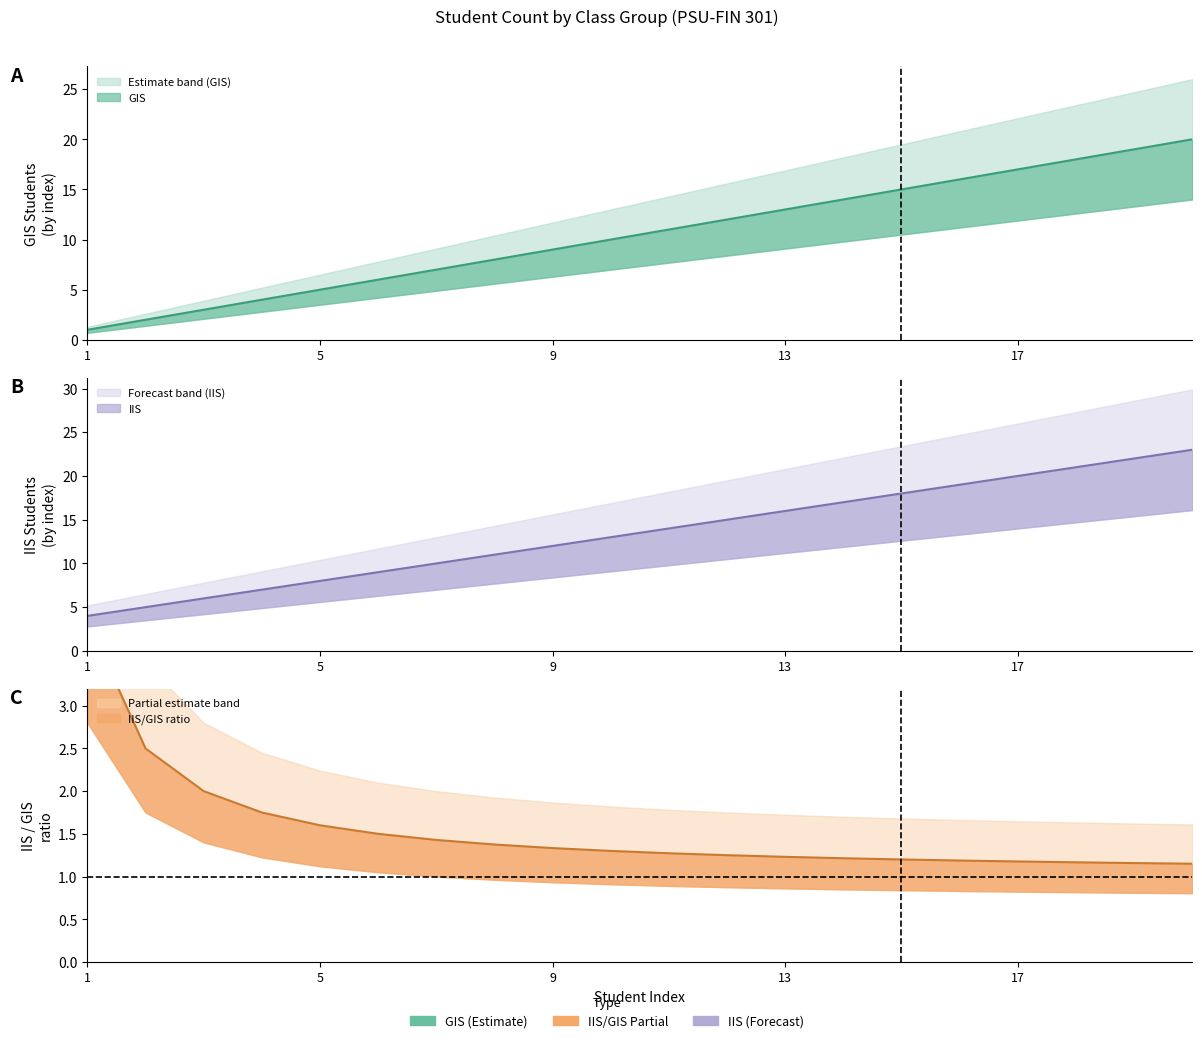

What is the smallest value displayed?

1